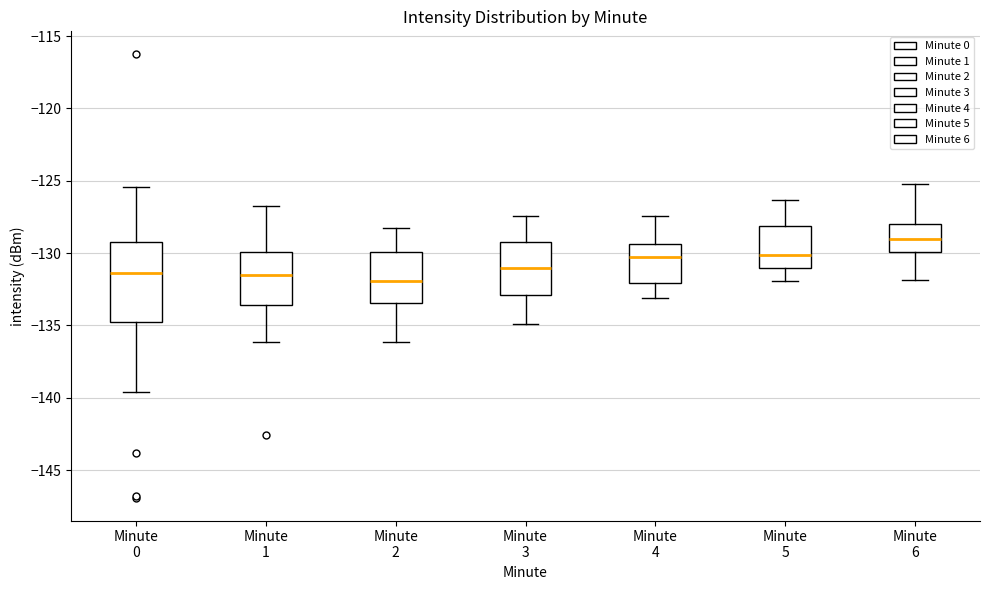

Where does the median line of the box for Minute 3 sit on the y-axis? The values are not printed on the chart, so give them approximately, as read against the axis.

-131.0